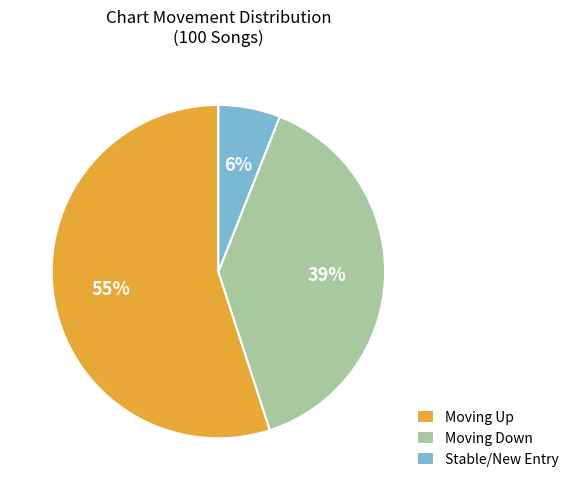

To the nearest percent, what is the average slice percentage?

33%